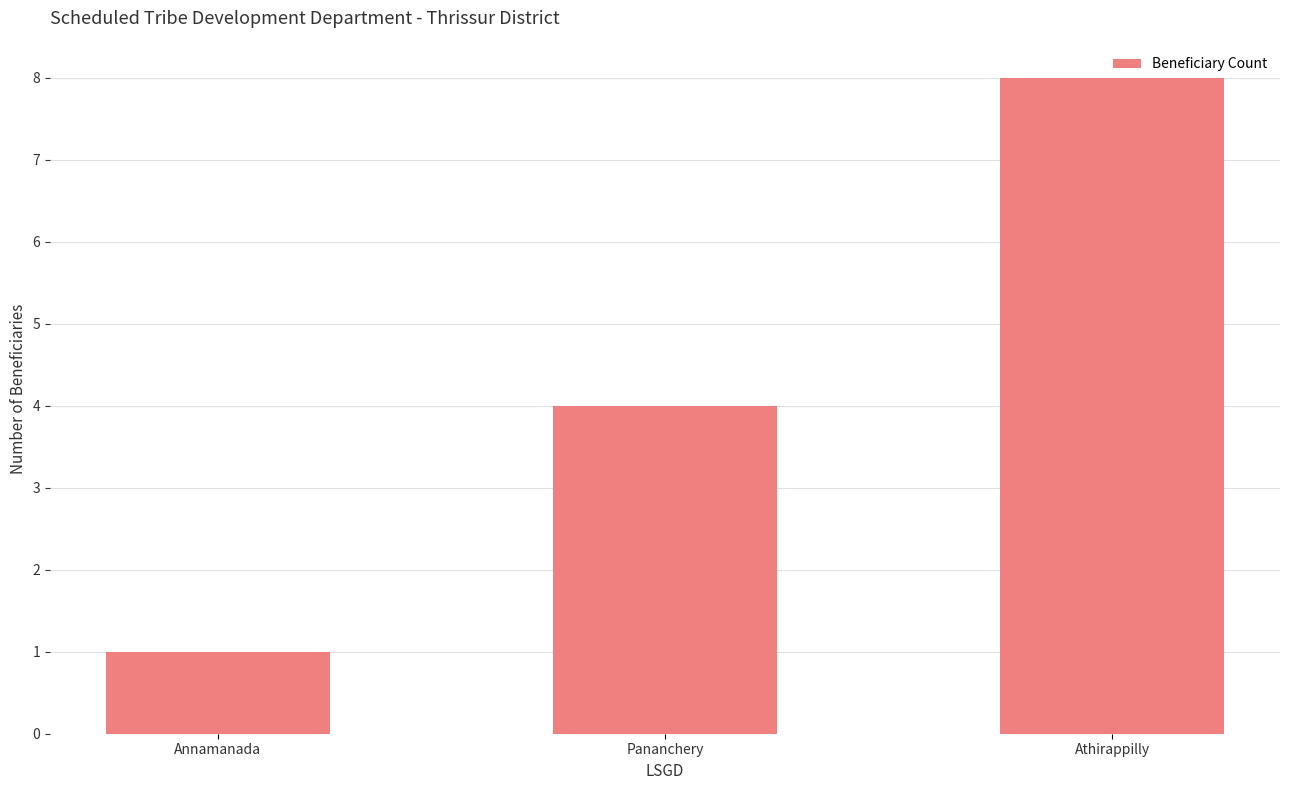

How many data points does each series have?

3